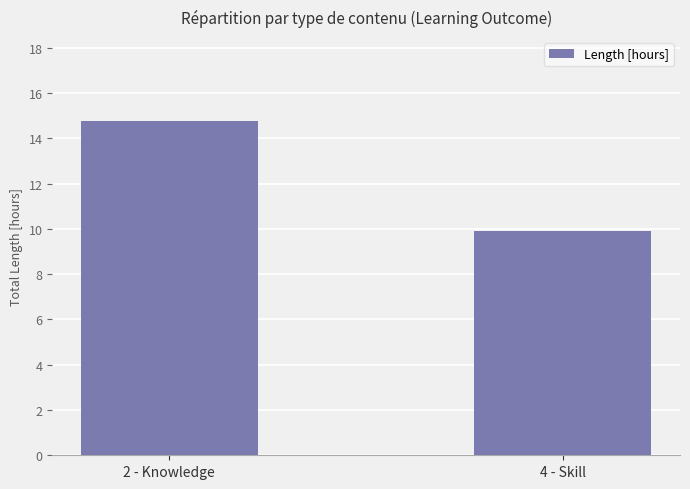

What is the ratio of the value at 2 - Knowledge to the value at 4 - Skill?

1.5